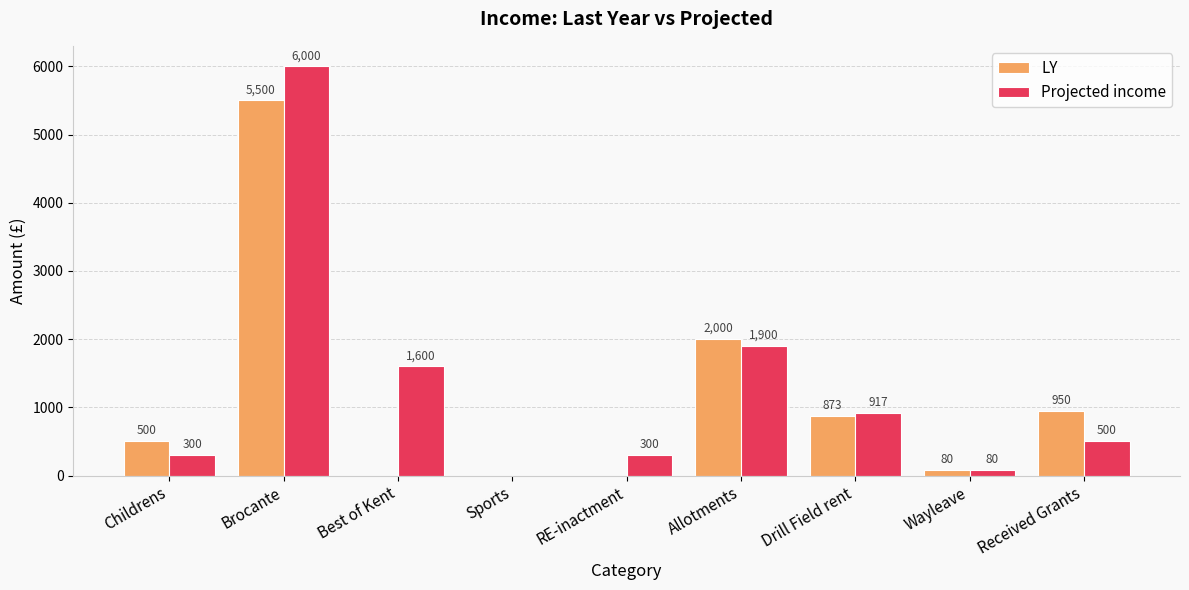

At which category is the sum across all series the highest?

Brocante